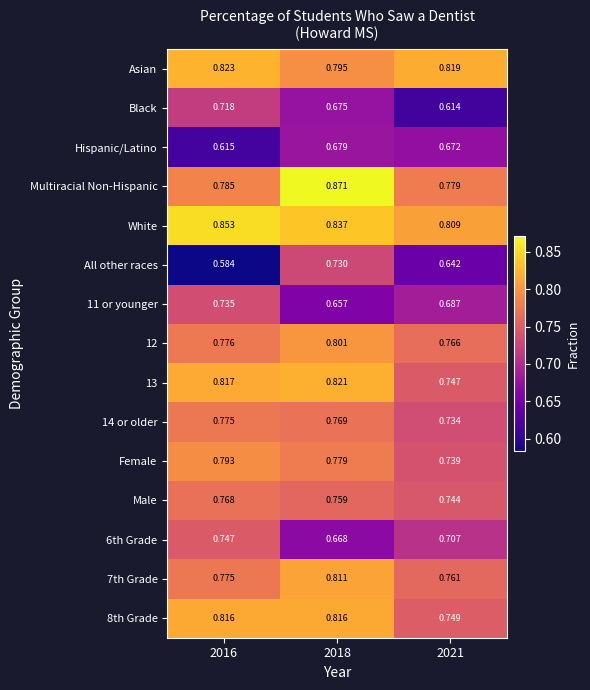

Count the number of categories in the chart.

3